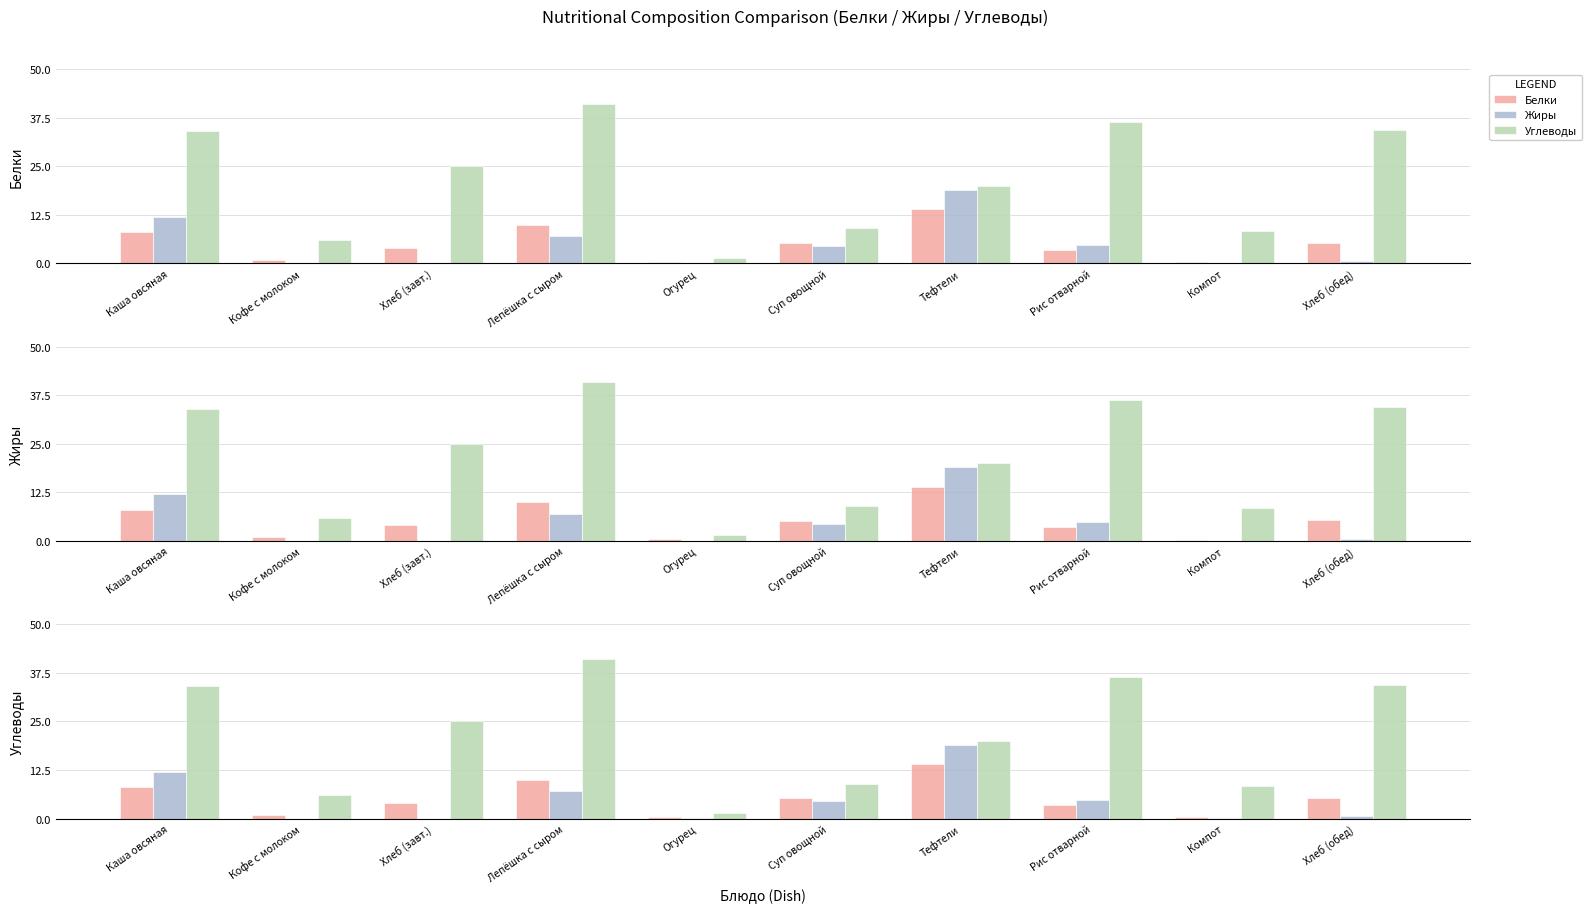

What is the label of the 4th bar from the right?

Тефтели